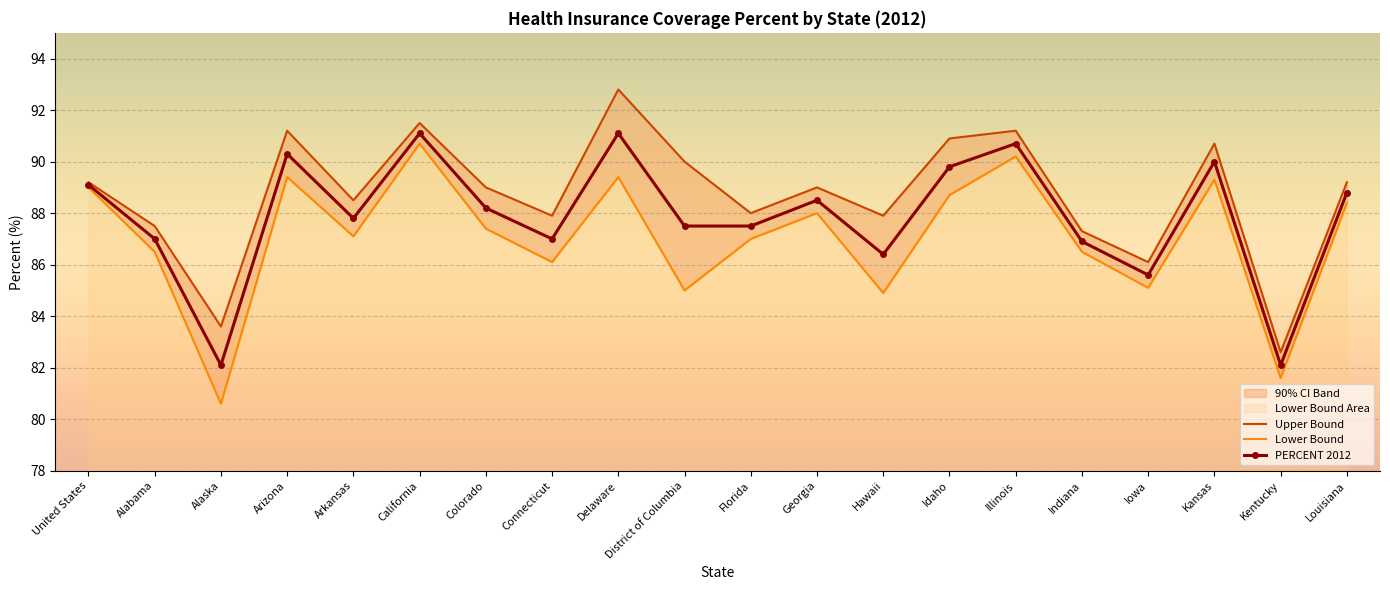

Where is the first local maximum for Lower Bound?

Arizona